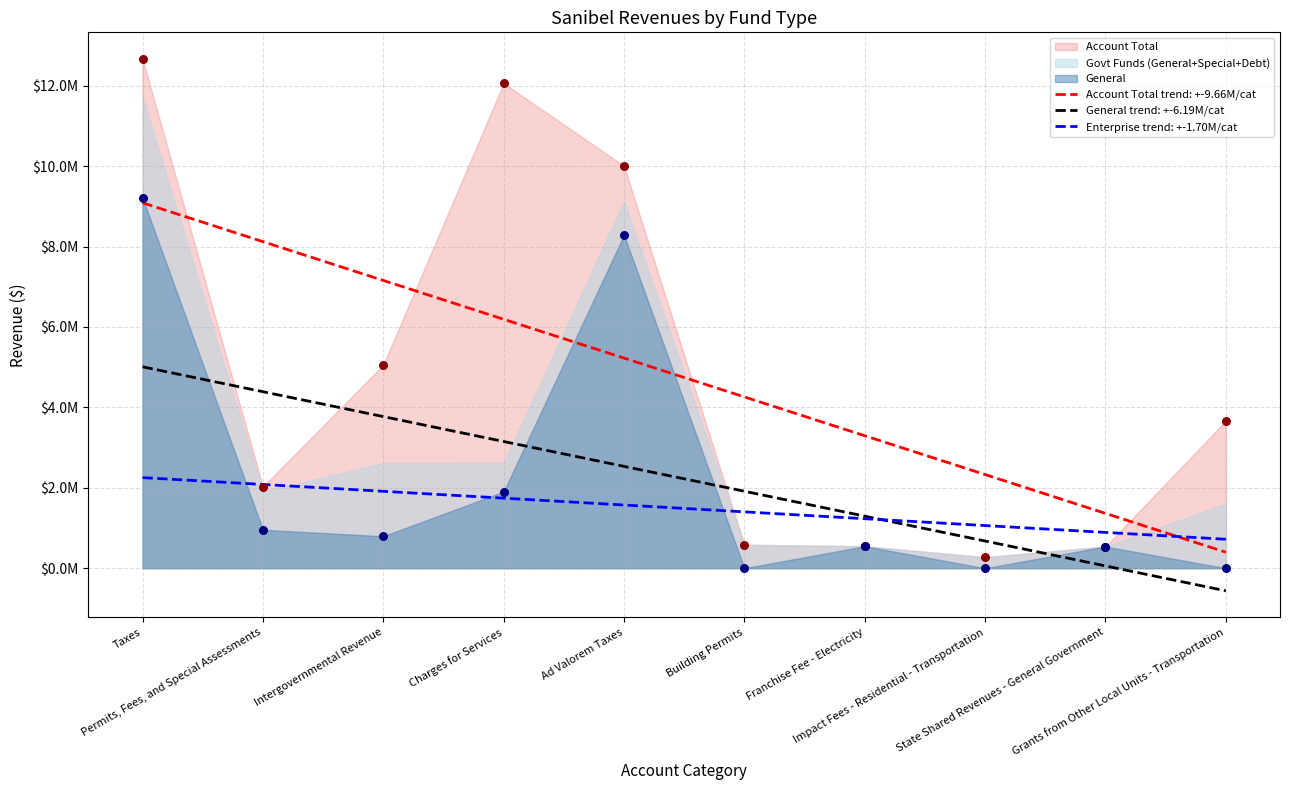

Is the value of Debt Service at State Shared Revenues - General Government greater than the value of Special Revenue at Franchise Fee - Electricity?

No